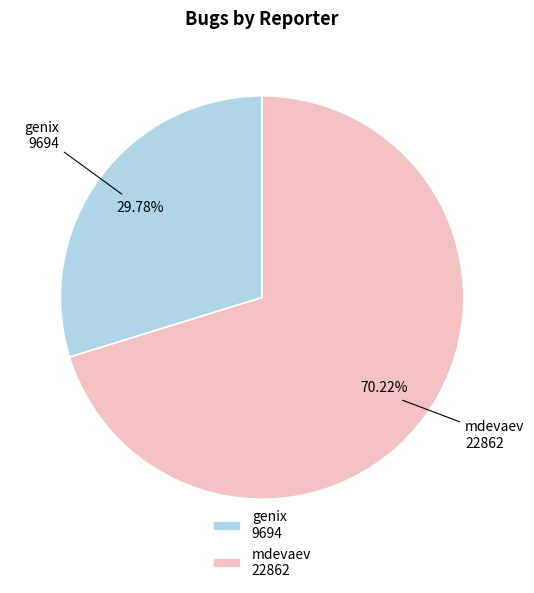

Which slice is the smallest?

genix